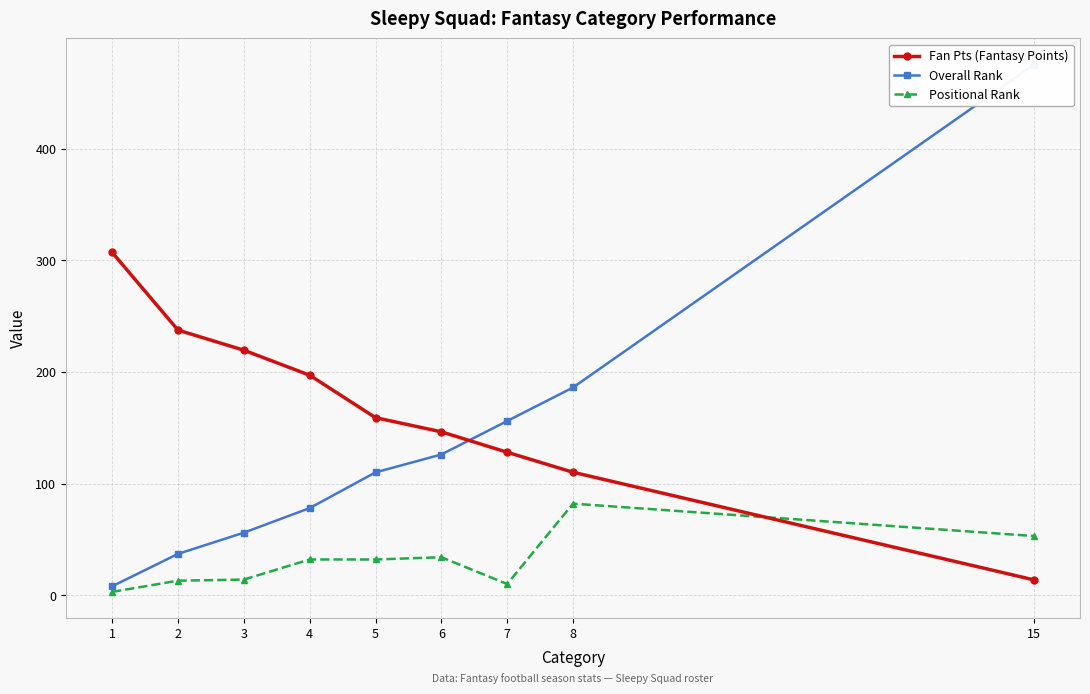

Reading left to right, what are all the values shown in this chart?

Fan Pts (Fantasy Points): 1=307.0	2=237.4	3=219.4	4=197.0	5=159.0	6=146.3	7=128.0	8=110.1	15=13.7
Overall Rank: 1=8.0	2=37.0	3=56.0	4=78.0	5=110.0	6=126.0	7=156.0	8=186.0	15=475.0
Positional Rank: 1=3.0	2=13.0	3=14.0	4=32.0	5=32.0	6=34.0	7=10.0	8=82.0	15=53.0